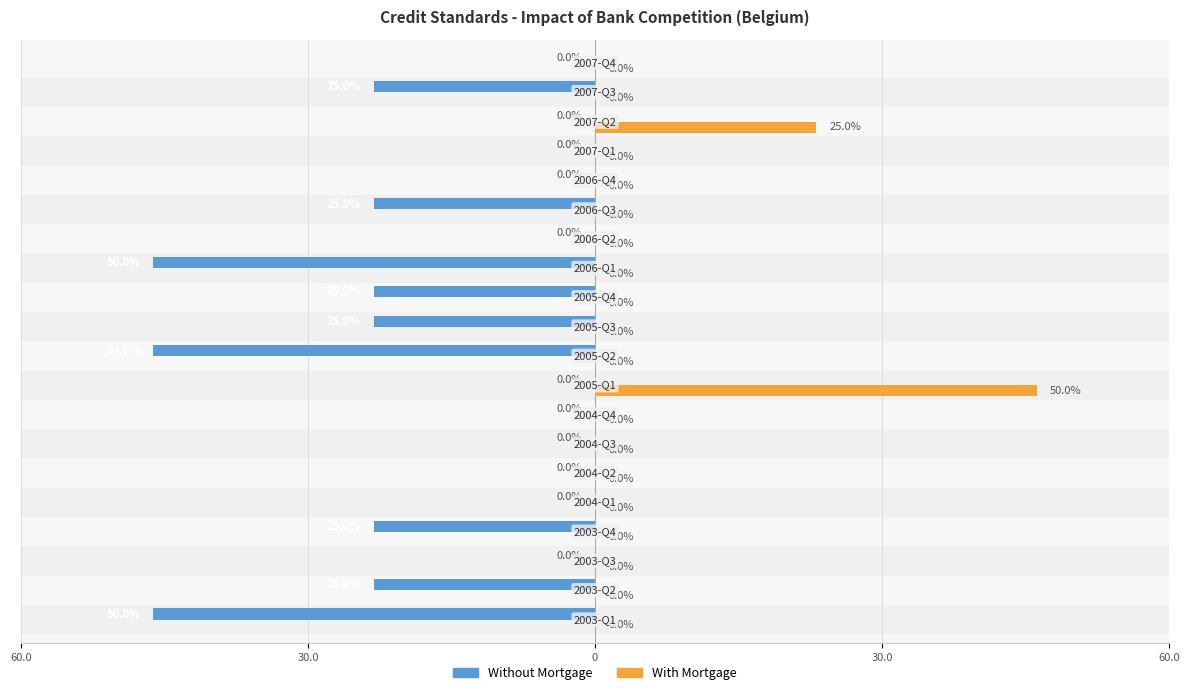

Does the chart contain stacked bars?

No